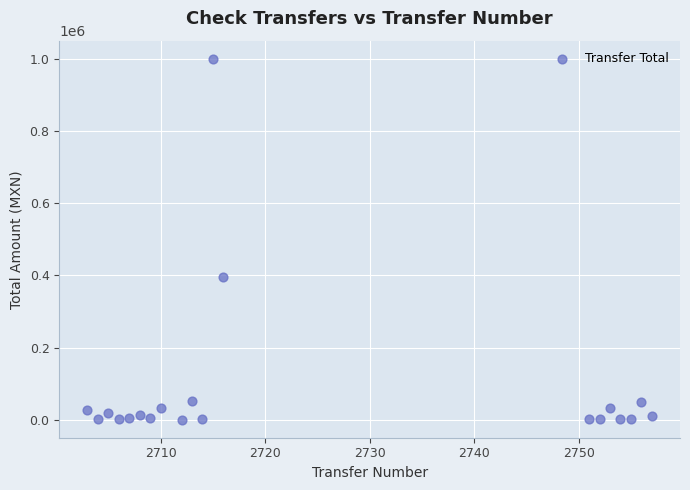

What is the range of Y values (max minus min)?

999699.8